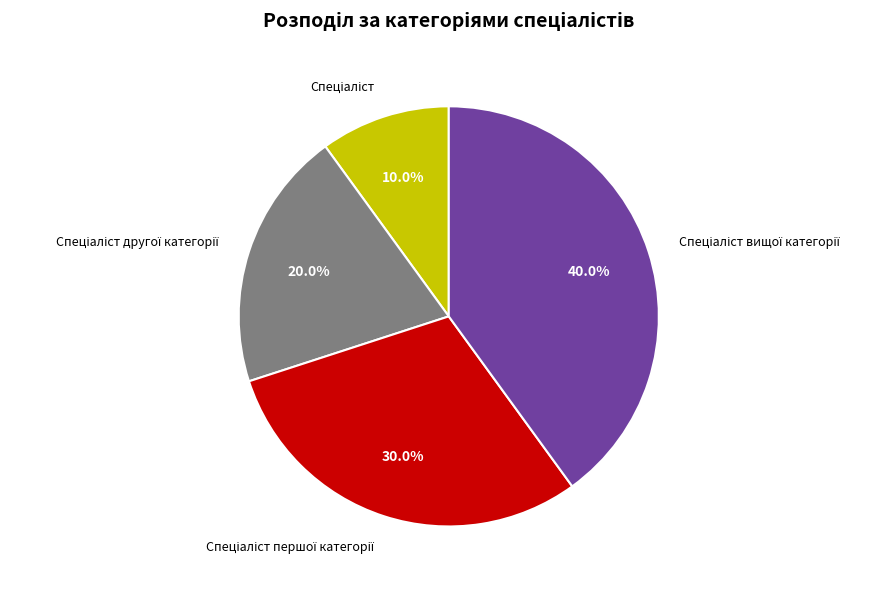

Is there a majority slice in this chart?

No